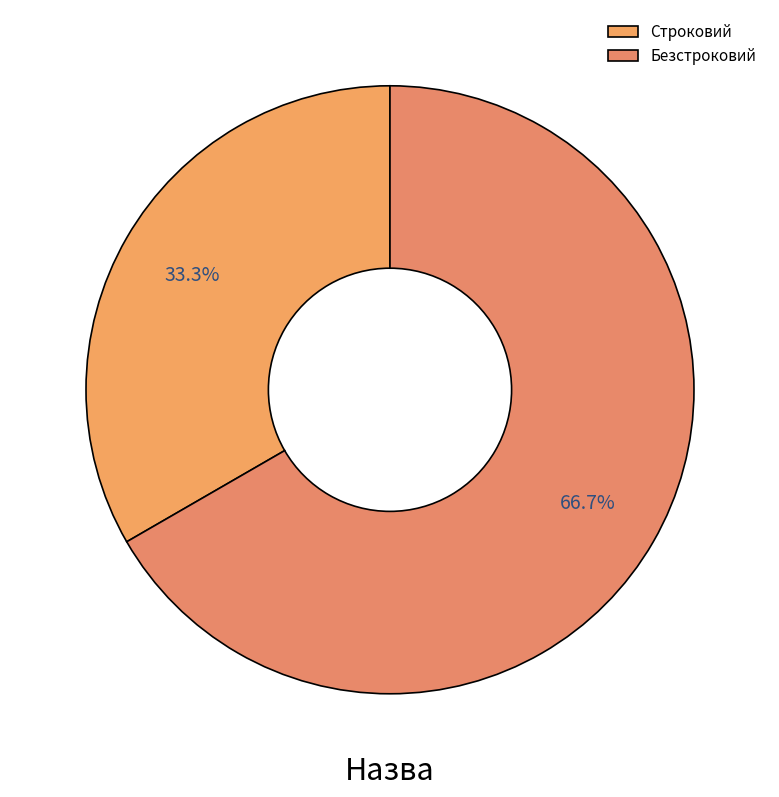

Which slice is the smallest?

Строковий